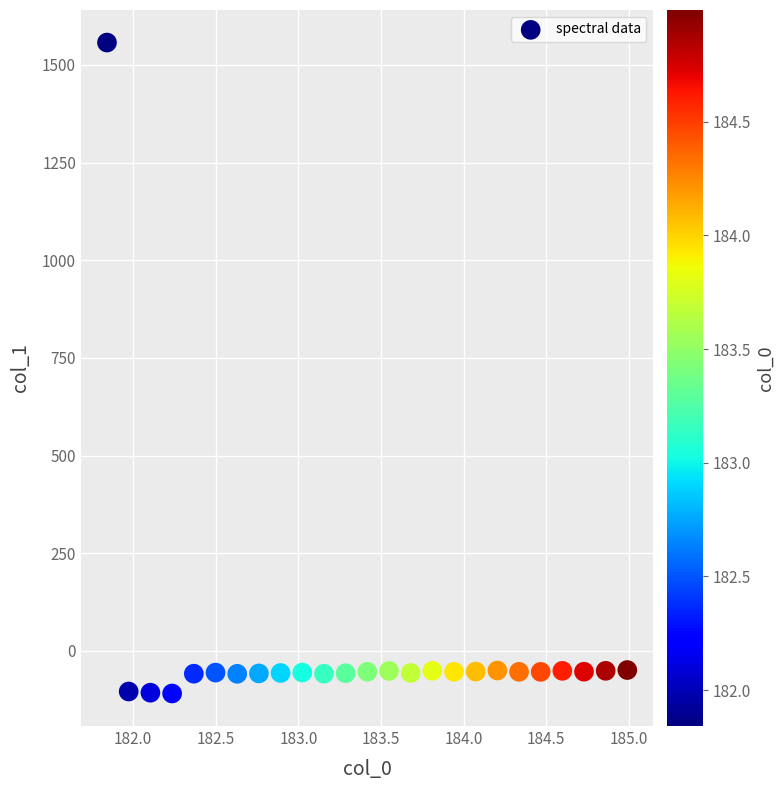

What is the range of X values (max minus min)?

3.1